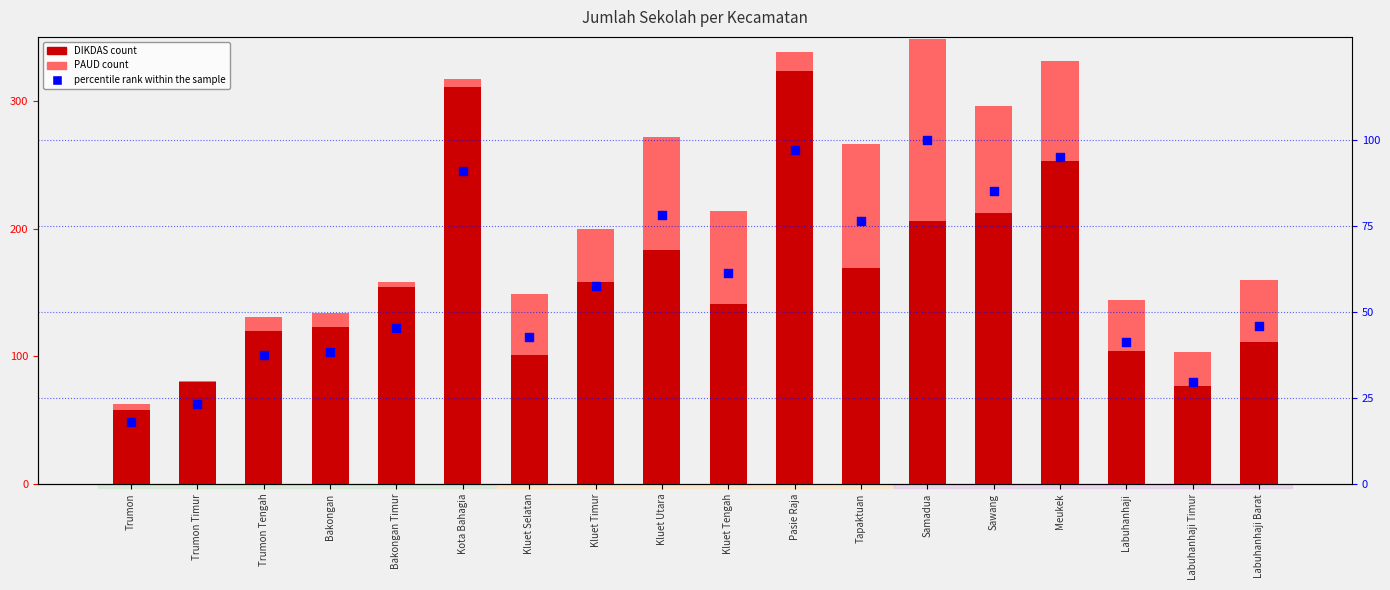

Which series contains the highest Y value?

DIKDAS